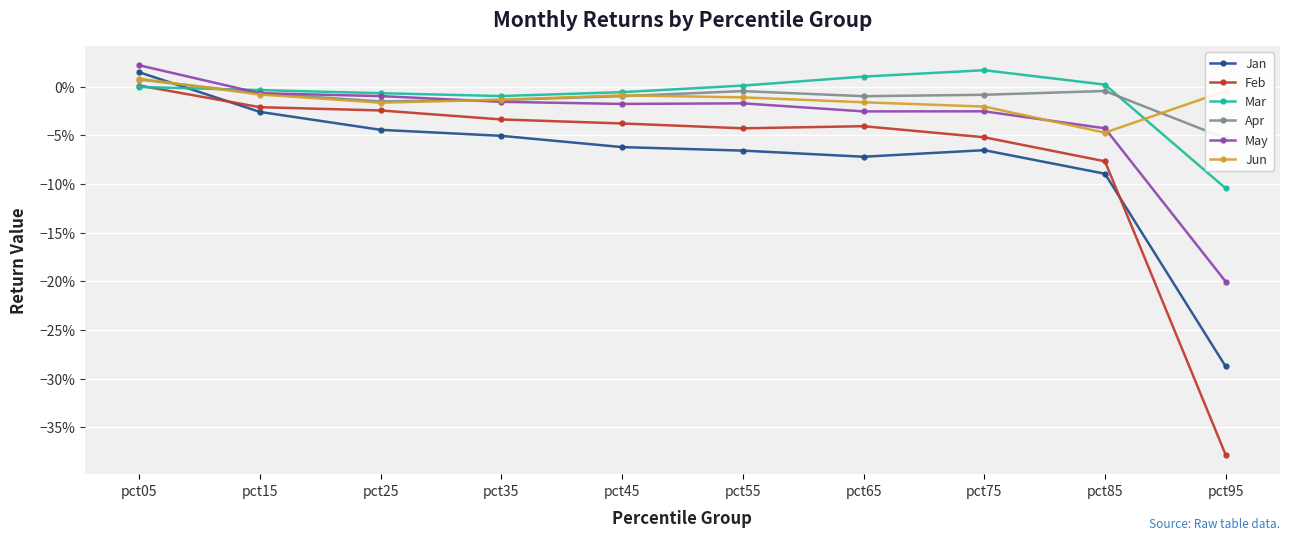

Count the number of data series in this chart.

6